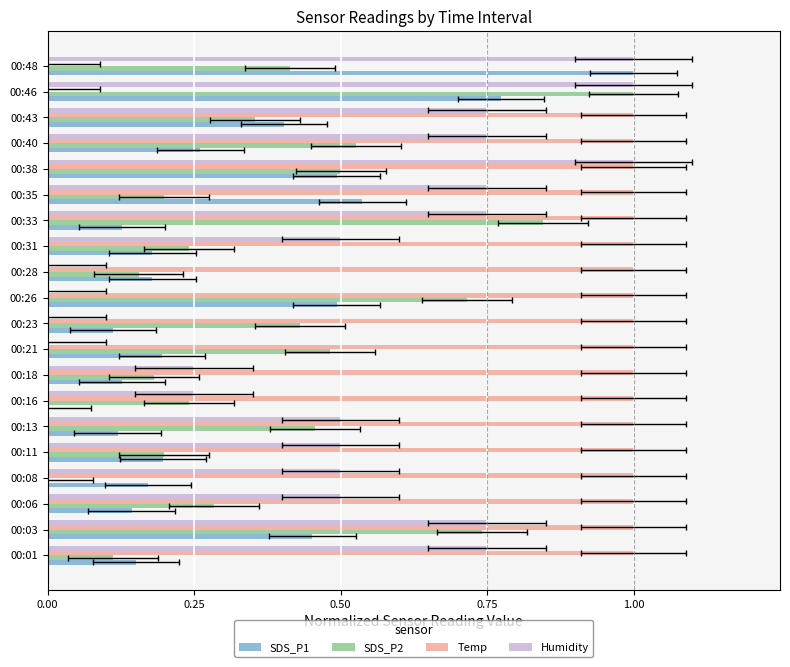

Reading left to right, what are all the values shown in this chart?

SDS_P1: 0.2	0.5	0.1	0.2	0.2	0.1	0.0	0.1	0.2	0.1	0.5	0.2	0.2	0.1	0.5	0.5	0.3	0.4	0.8	1.0
SDS_P2: 0.1	0.7	0.3	0.0	0.2	0.5	0.2	0.2	0.5	0.4	0.7	0.2	0.2	0.8	0.2	0.5	0.5	0.4	1.0	0.4
Temp: 1.0	1.0	1.0	1.0	1.0	1.0	1.0	1.0	1.0	1.0	1.0	1.0	1.0	1.0	1.0	1.0	1.0	1.0	0.0	0.0
Humidity: 0.8	0.8	0.5	0.5	0.5	0.5	0.3	0.3	0.0	0.0	0.0	0.0	0.5	0.8	0.8	1.0	0.8	0.8	1.0	1.0